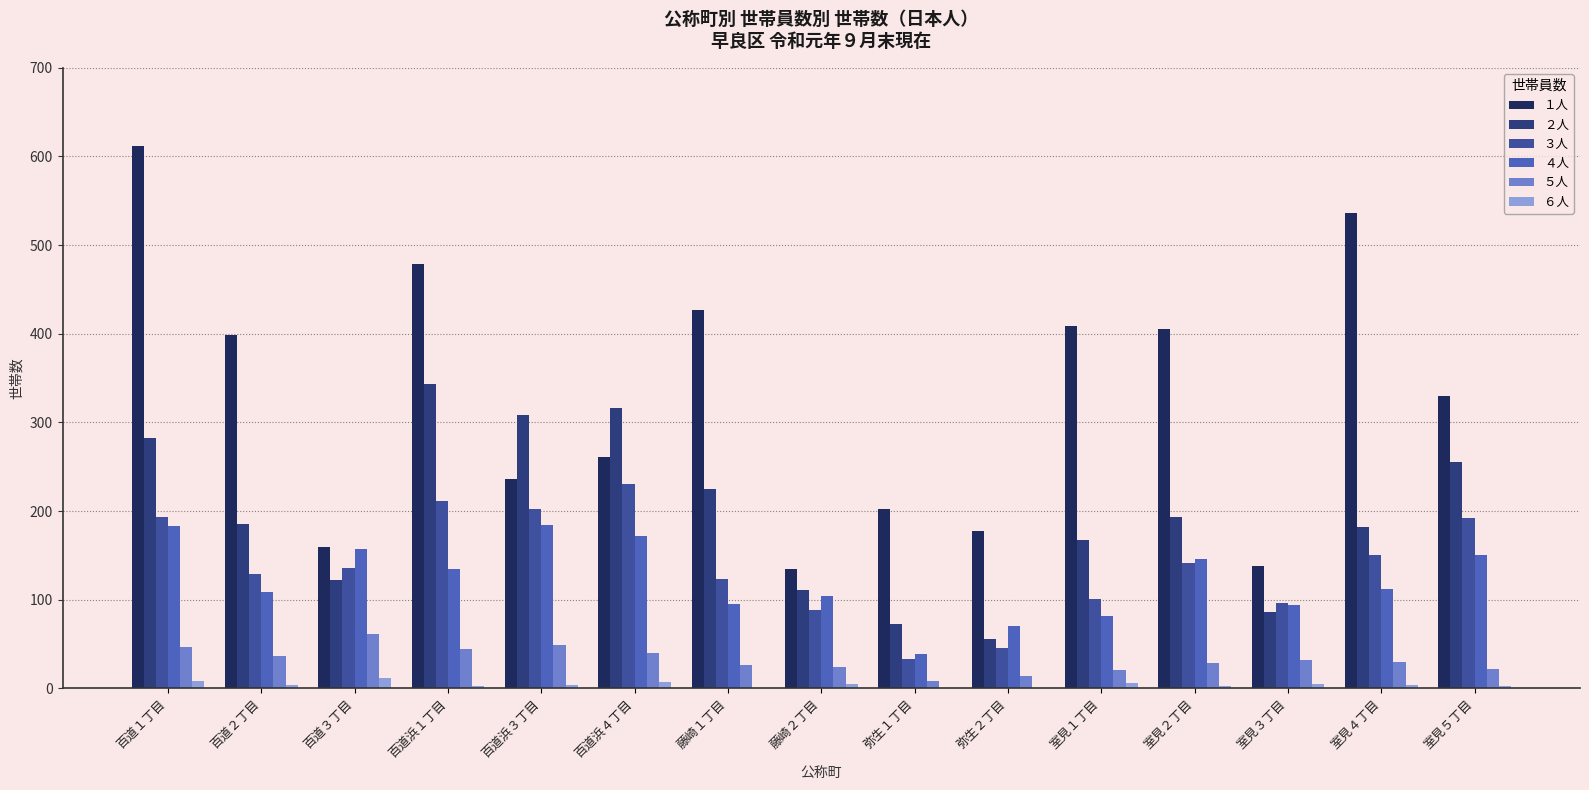

At which category is the sum across all series the highest?

百道１丁目